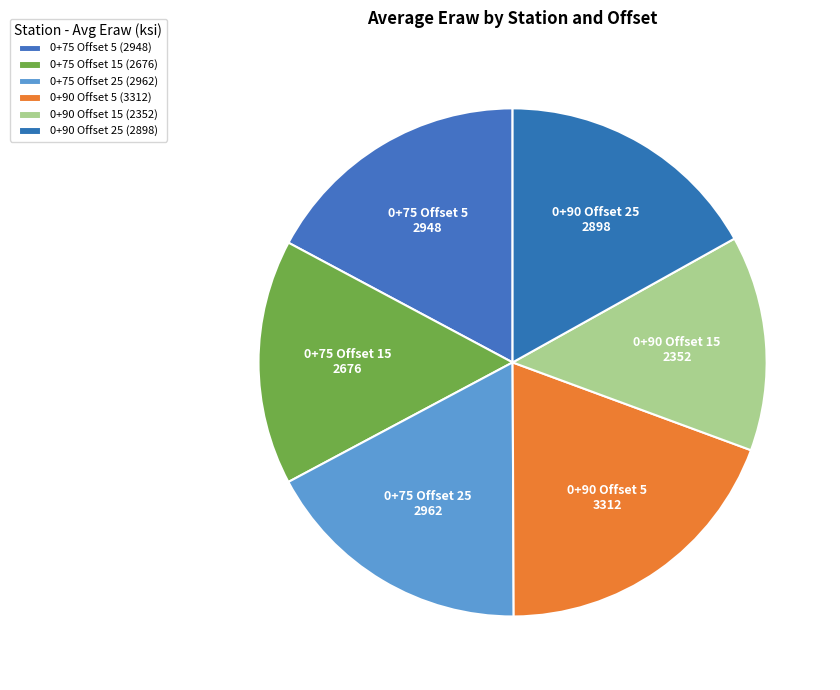

How many slices are in this pie chart?

6